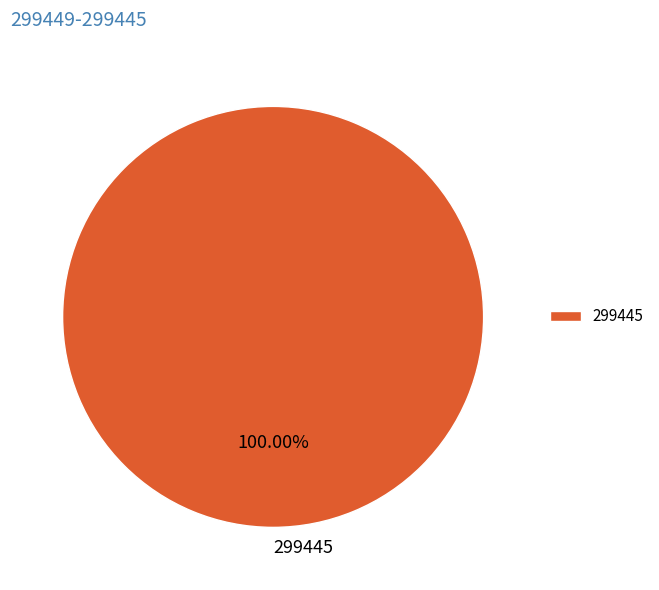

Does any single category account for the majority?

Yes